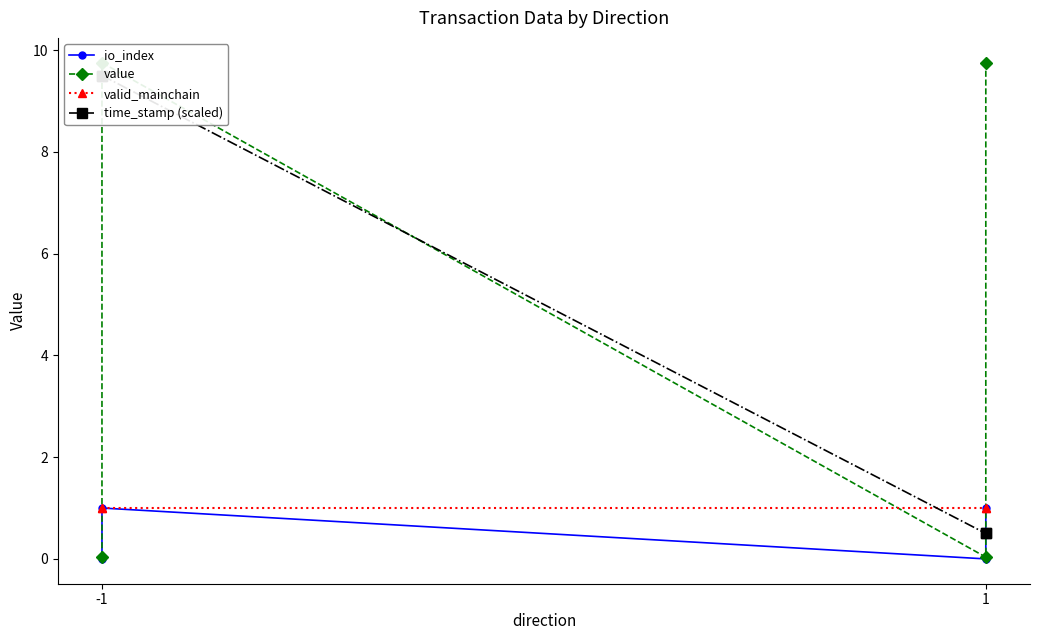

Does the chart have visible grid lines?

No